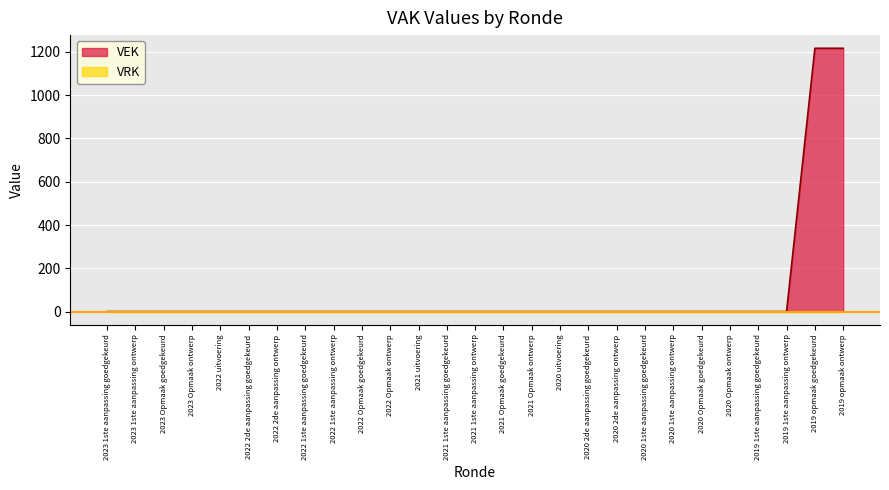

The chart shows a value of 561 at 2023 Opmaak ontwerp. True or false?

False